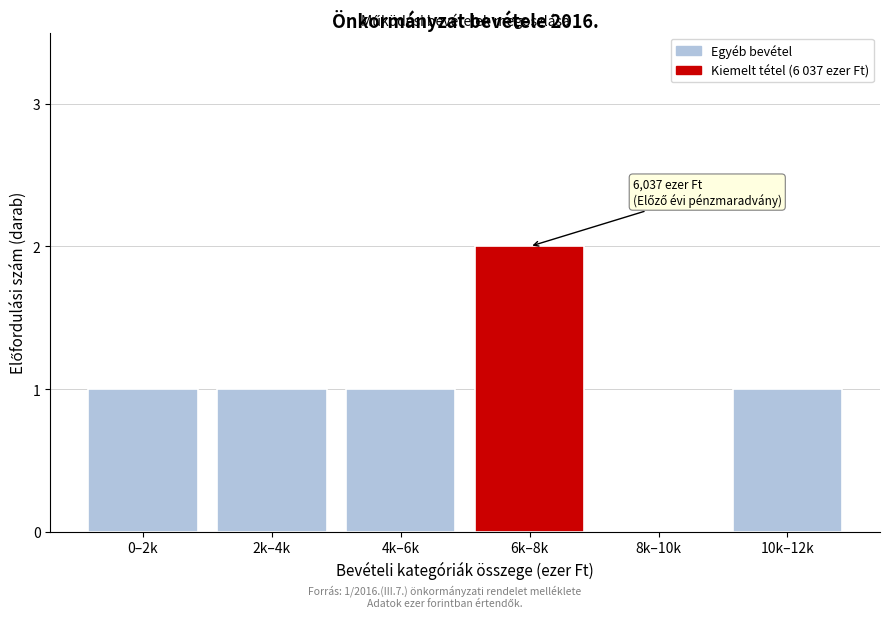

Reading left to right, extract all data points from this chart.

0–2k=1	2k–4k=1	4k–6k=1	6k–8k=2	8k–10k=0	10k–12k=1